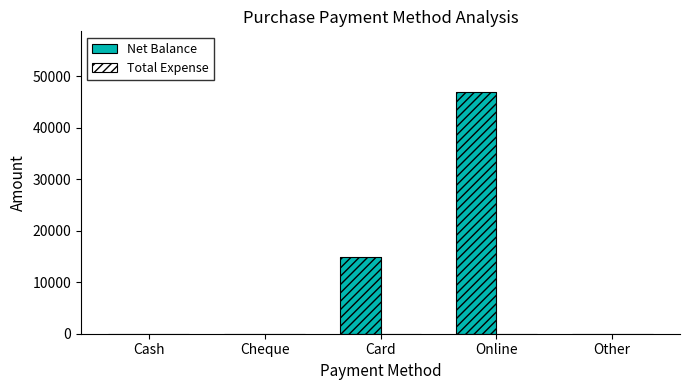

The chart shows a value of 47000 at Online. True or false?

True